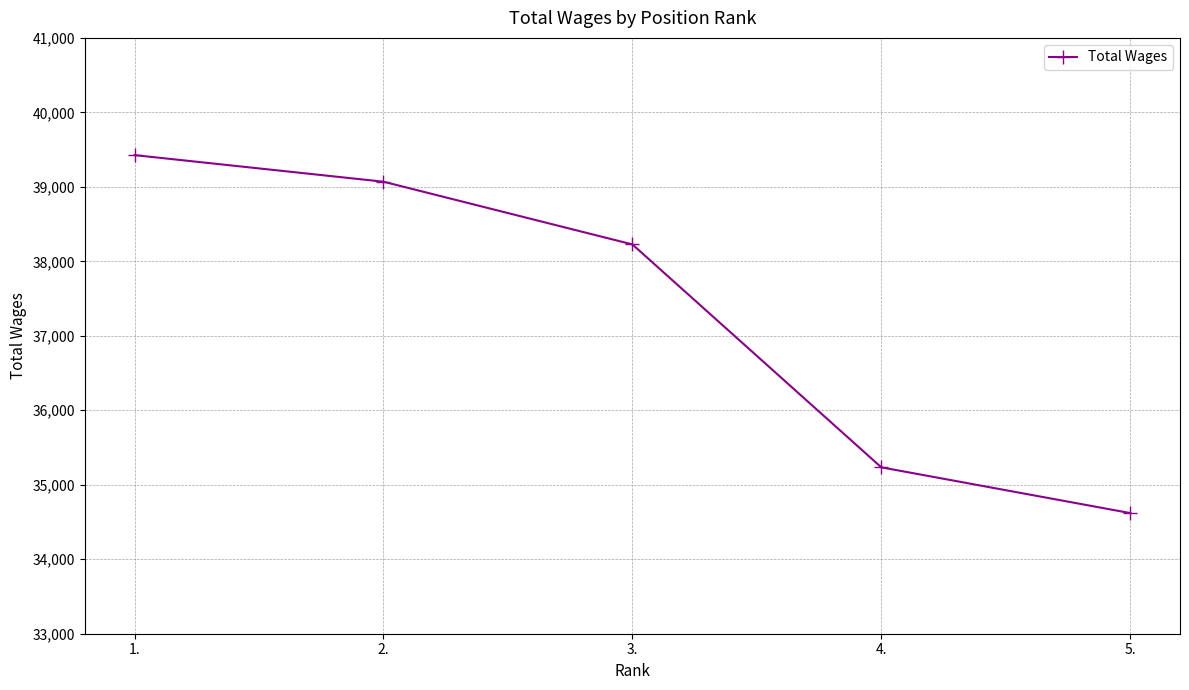

Approximately how many times larger is the value at 2. compared to 4.?

1.1